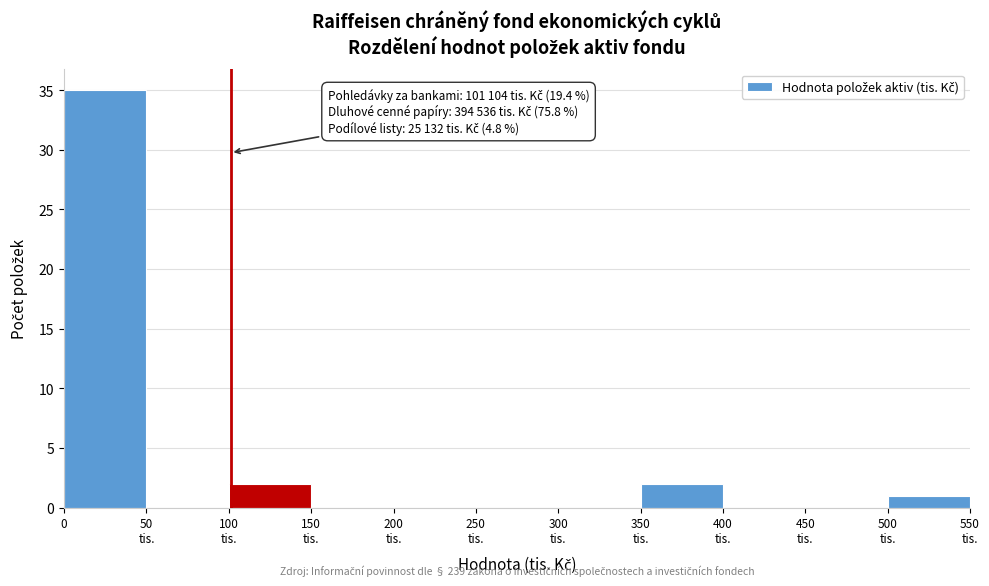

What is the greatest value displayed?

35